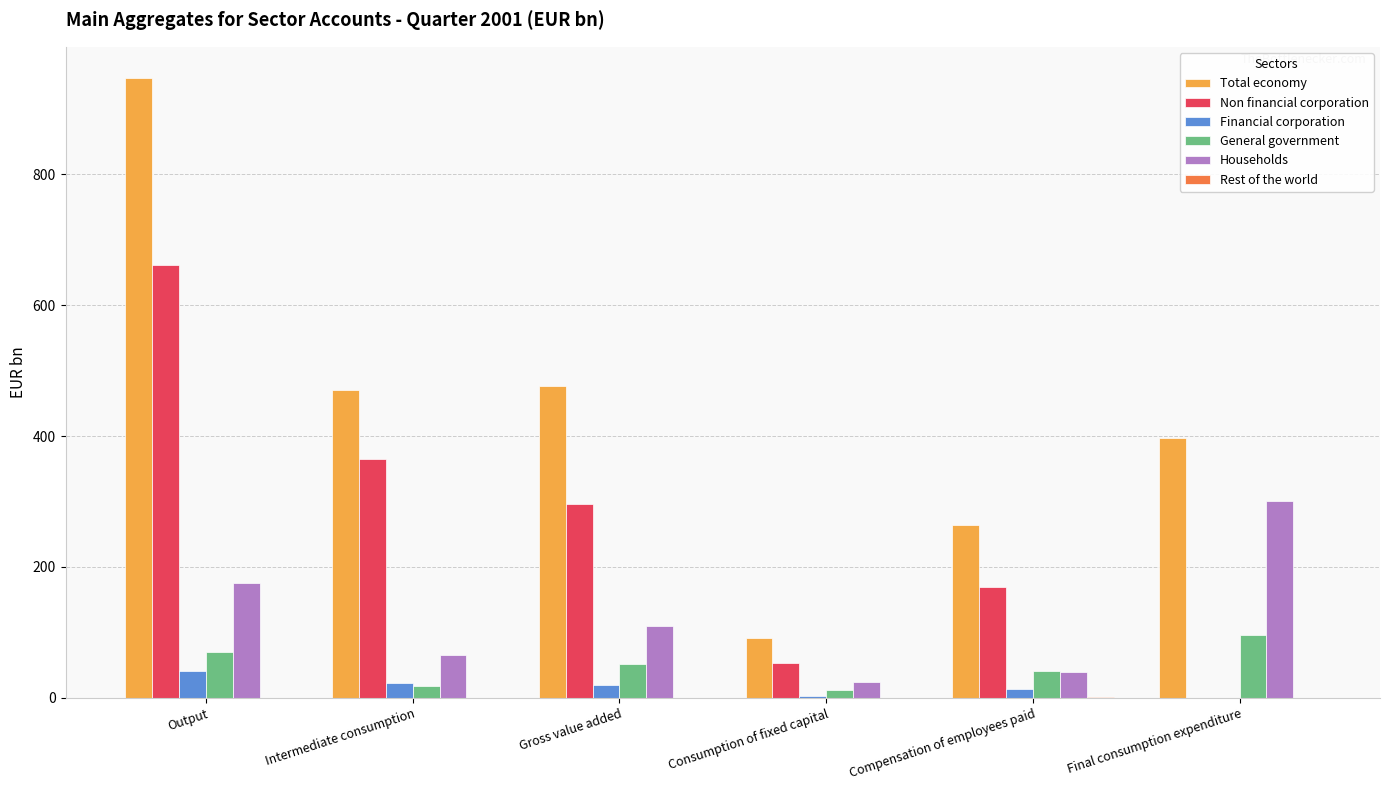

What is the difference between the Households values at Intermediate consumption and Consumption of fixed capital?

40.4